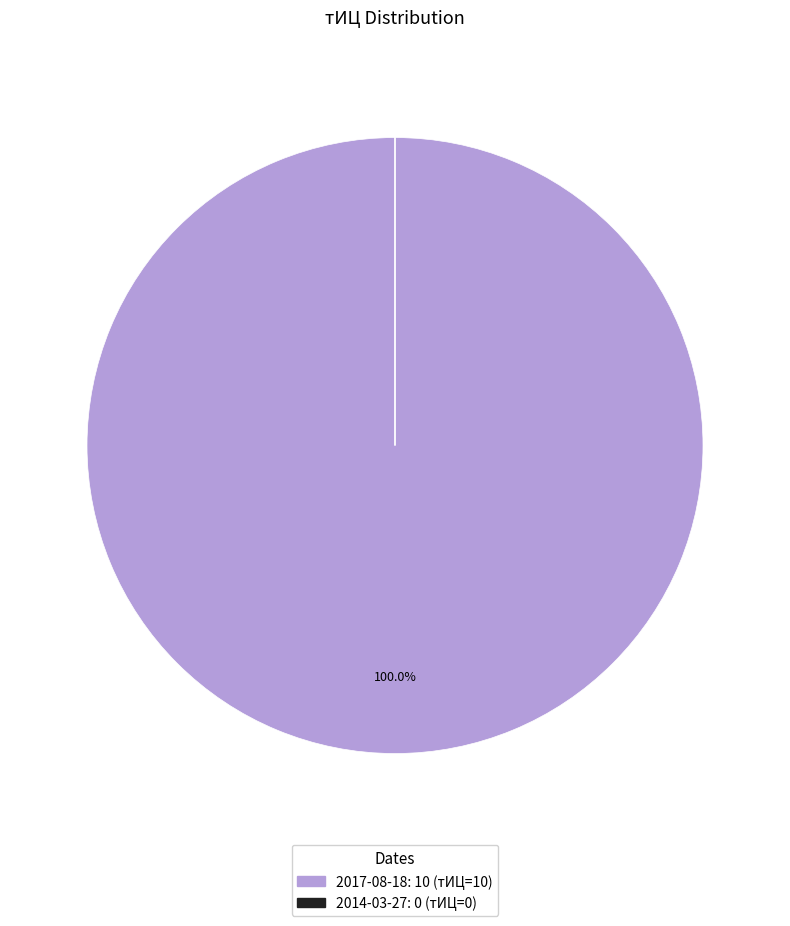

Does any single category account for the majority?

Yes